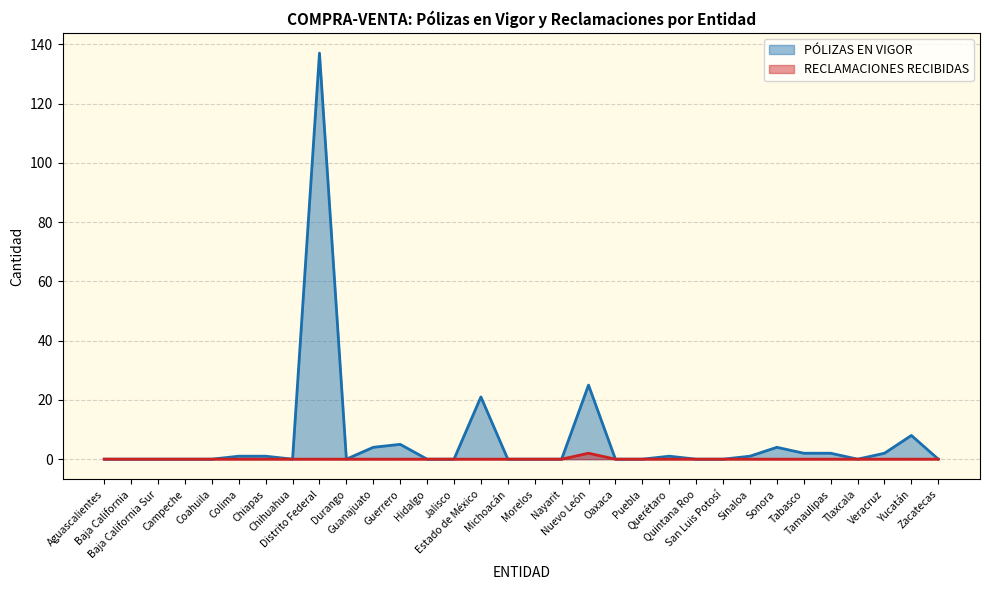

In RECLAMACIONES RECIBIDAS, how many points are higher than both neighbors (excluding endpoints)?

1